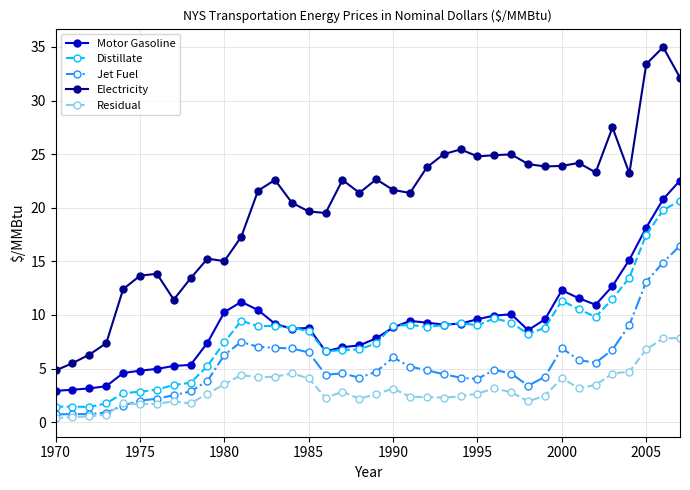

Which series has the largest range (max minus min)?

Electricity